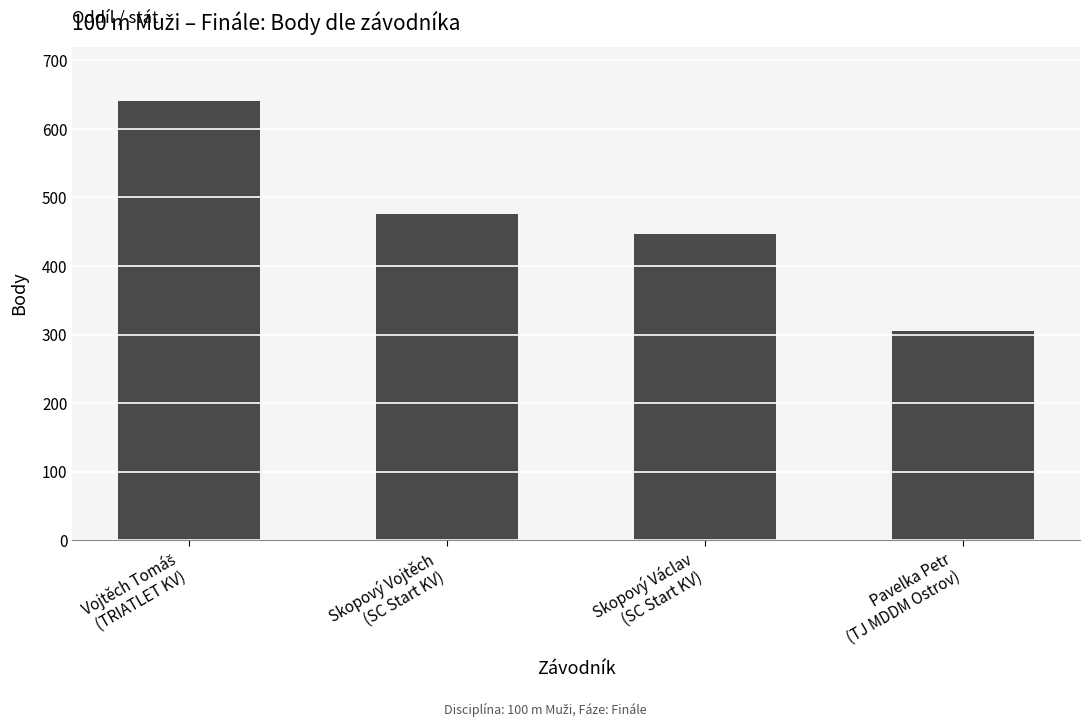

Reading right to left, list all the values displayed in this chart.

305	446	476	641